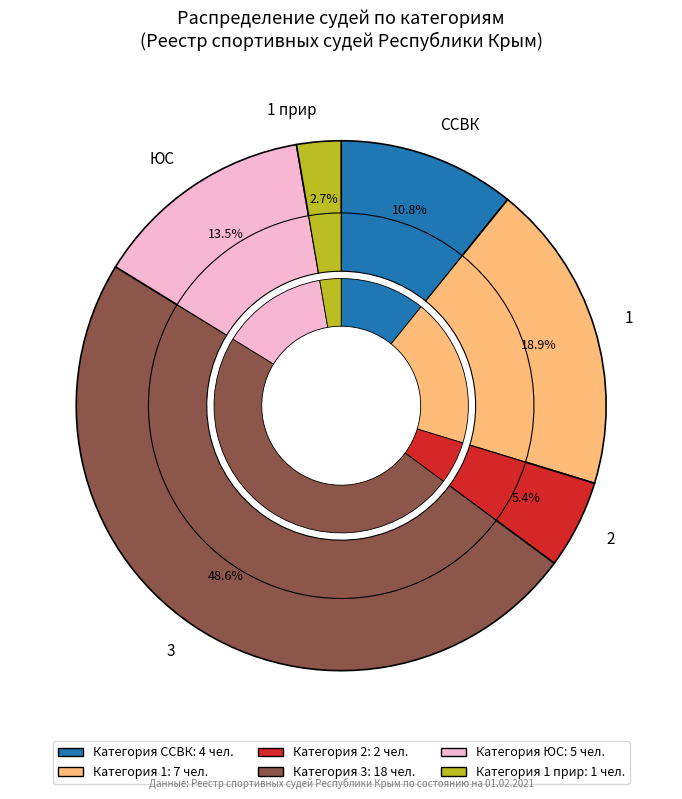

Do ЮС and 2 together represent more than half of the pie?

No